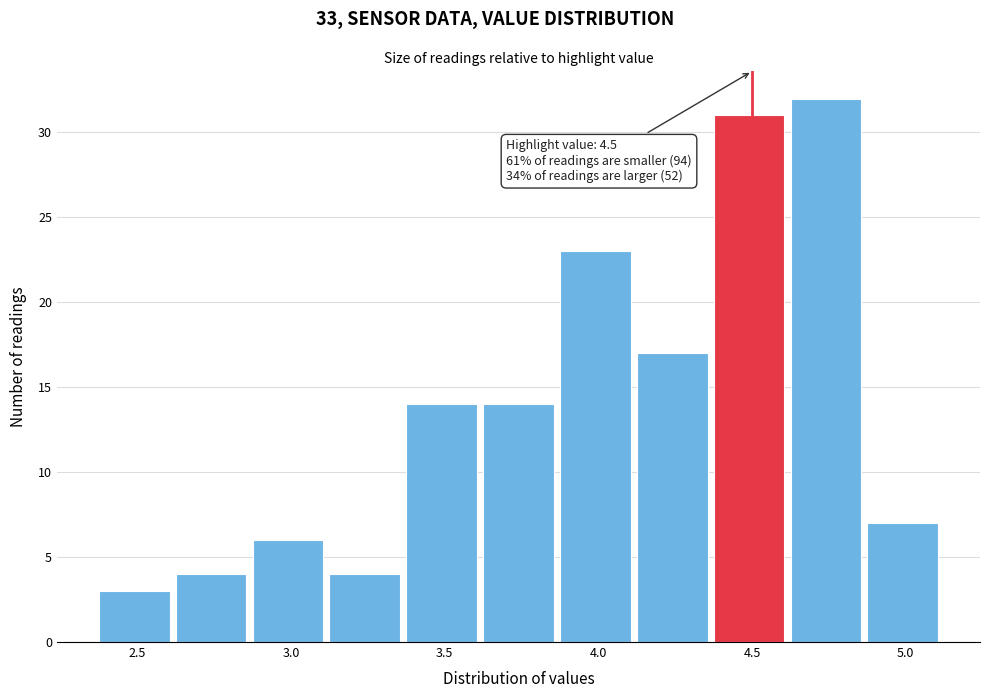

Over which range of the x-axis is the bar tallest?

4.625 to 4.875